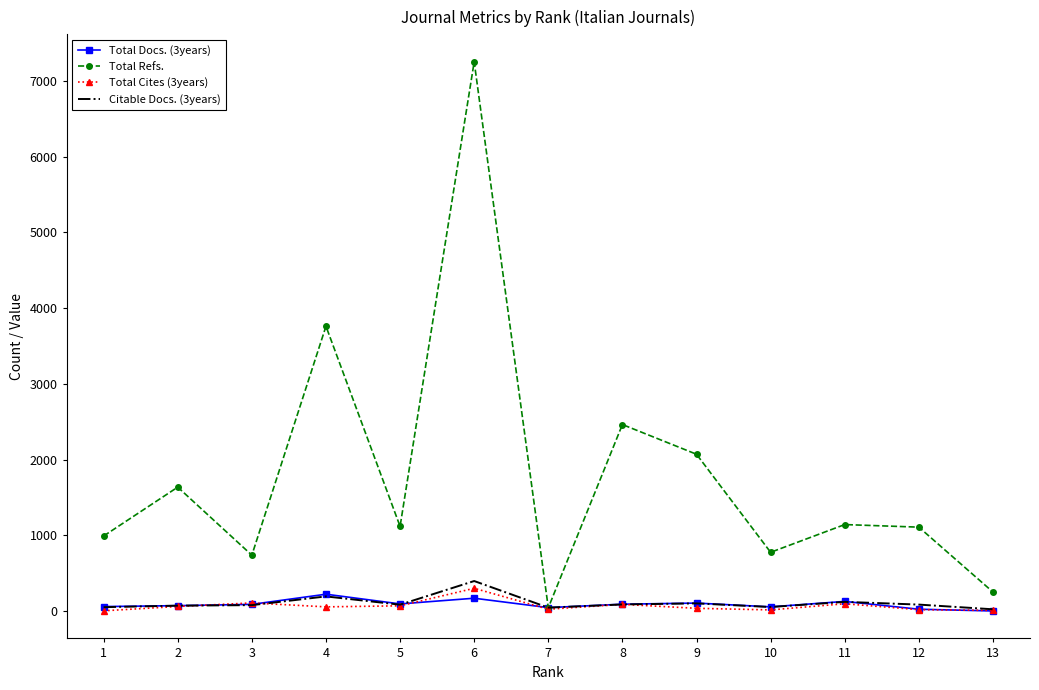

At which category is the sum across all series the highest?

6